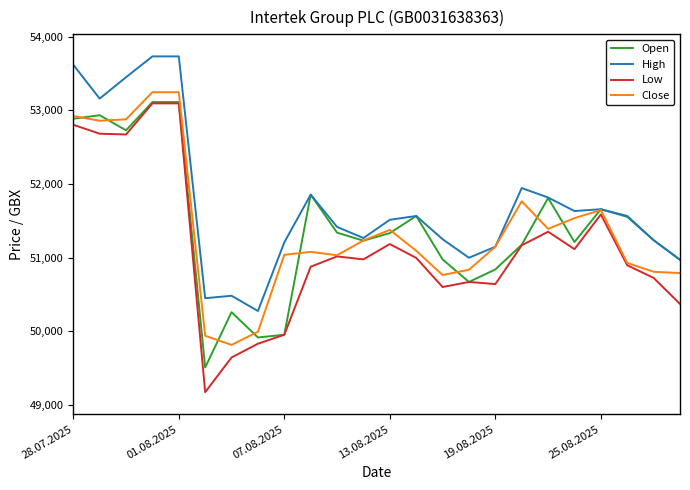

What is the minimum value for High?

50273